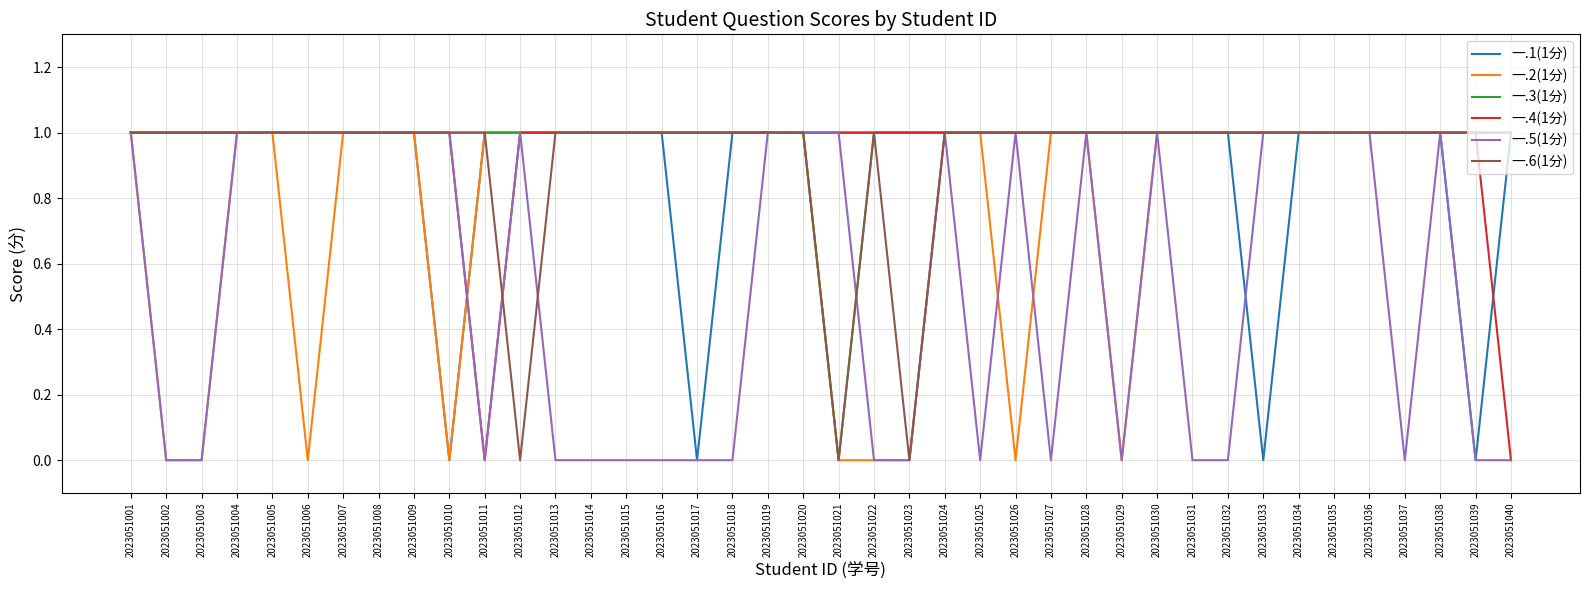

The 一.3(1分) series shows 1 at 2023051034. True or false?

True